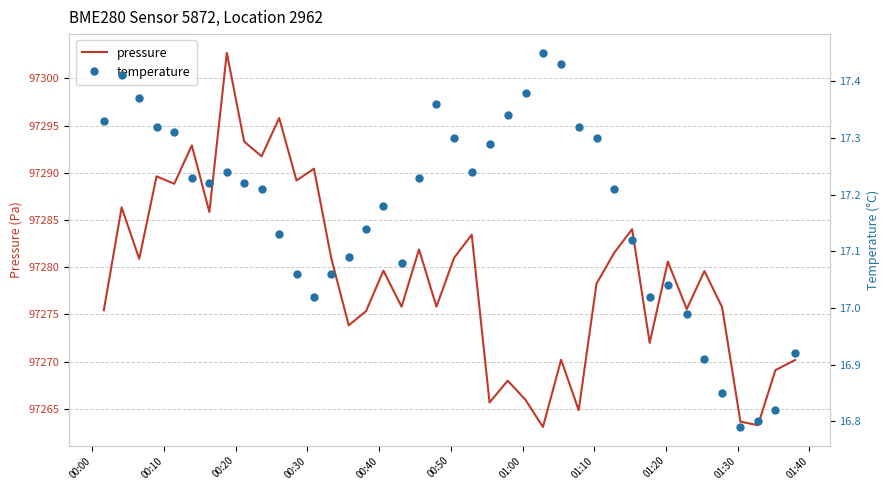

True or false: temperature and pressure cross at least once.

False